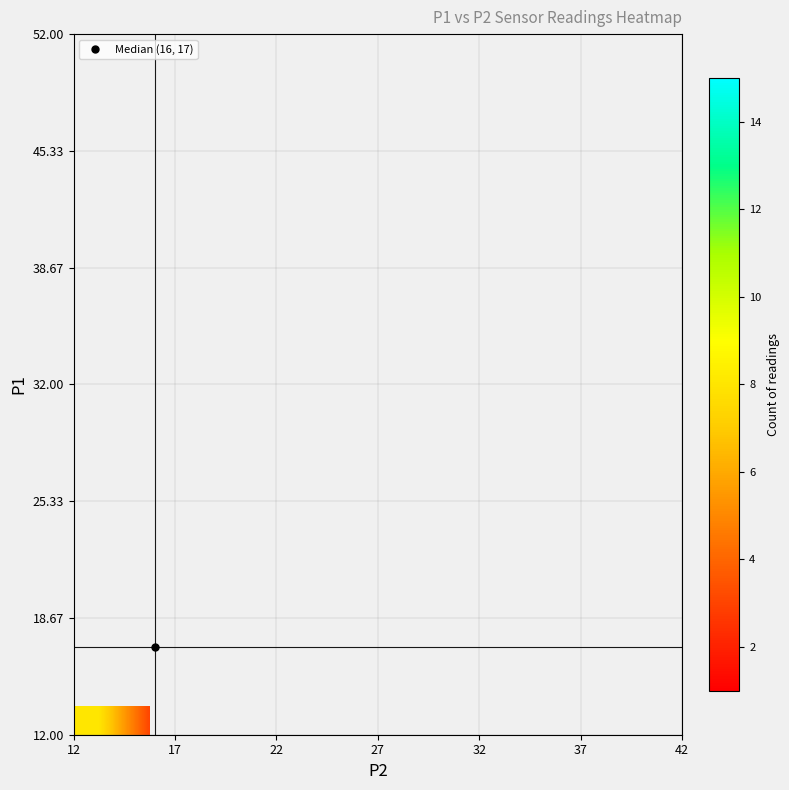

What is the maximum value shown in the chart?

15.0